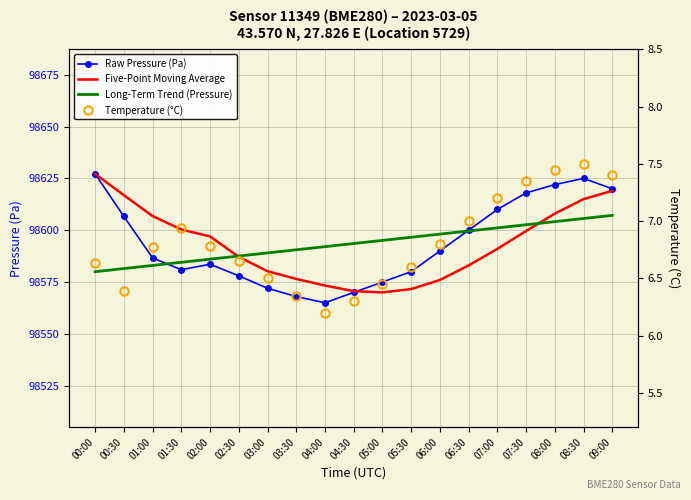

Is this an area chart (filled region under the line)?

No